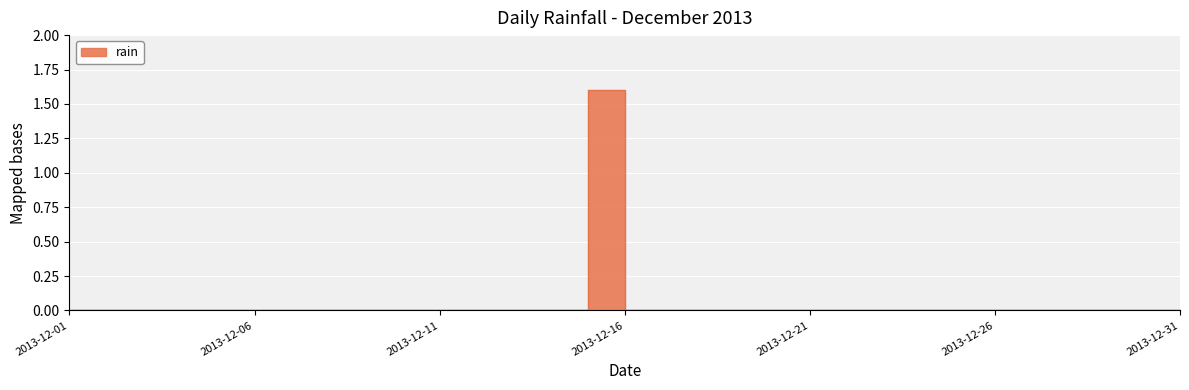

How many values are above zero?

1